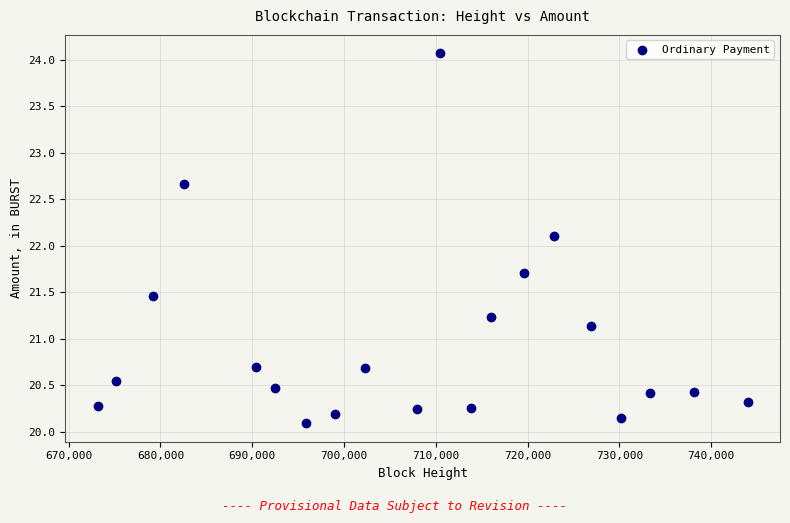

What is the range of X values (max minus min)?

70770.0